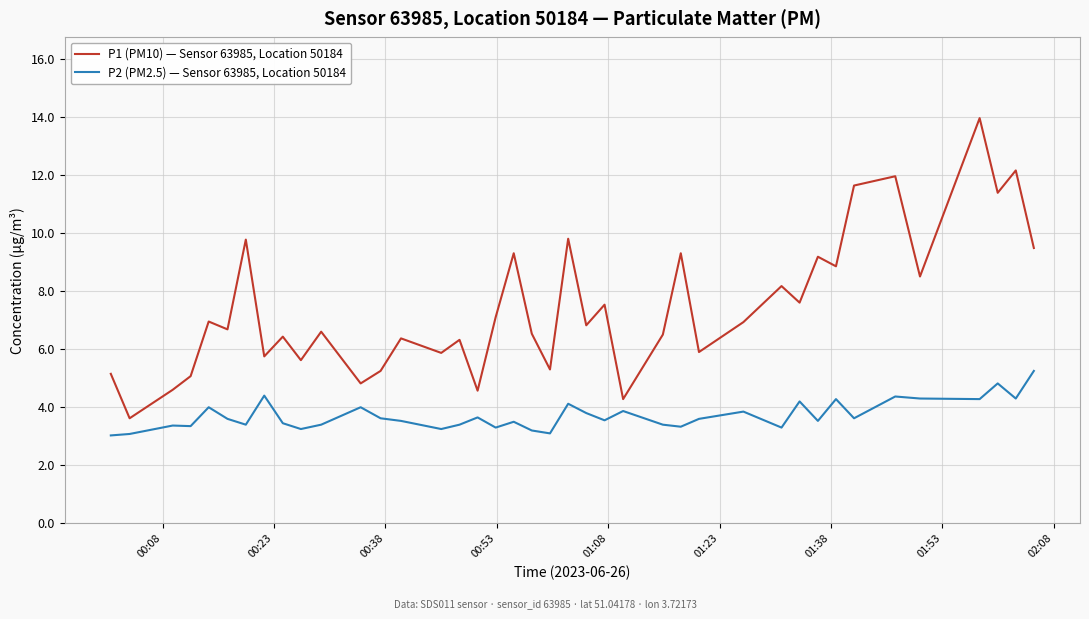

Does the chart have visible grid lines?

Yes